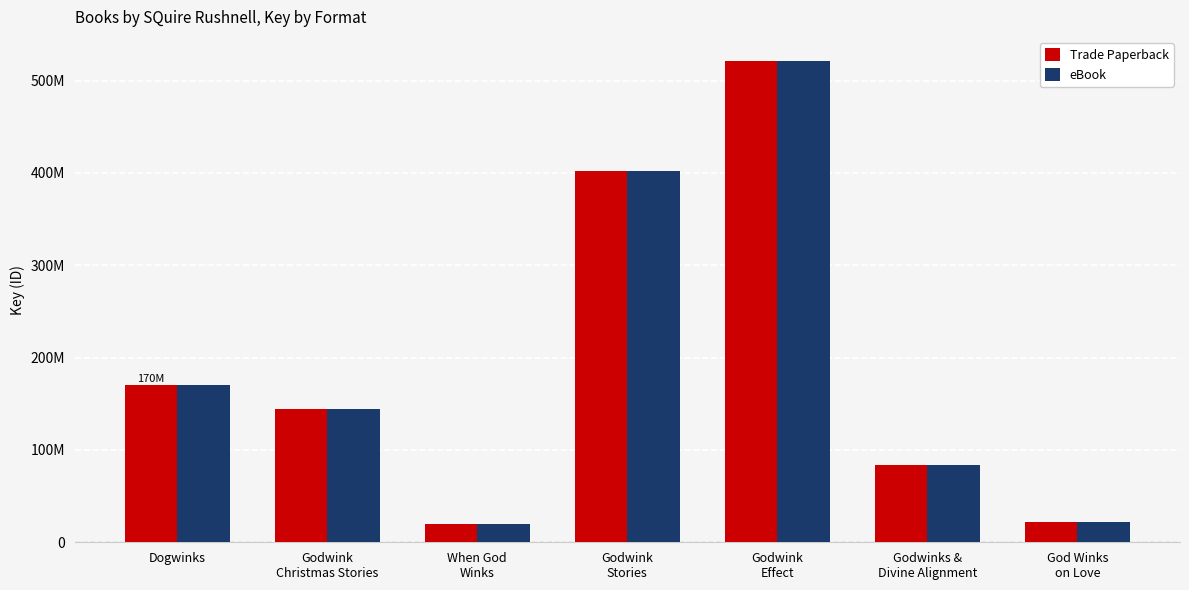

What is the average value of the Trade Paperback series?

194674886